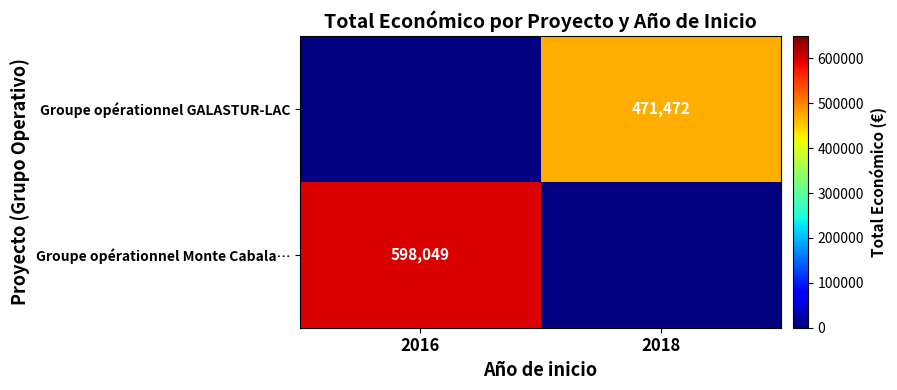

True or false: Groupe opérationnel GALASTUR-LAC has a value of 471472 at 2018.

True